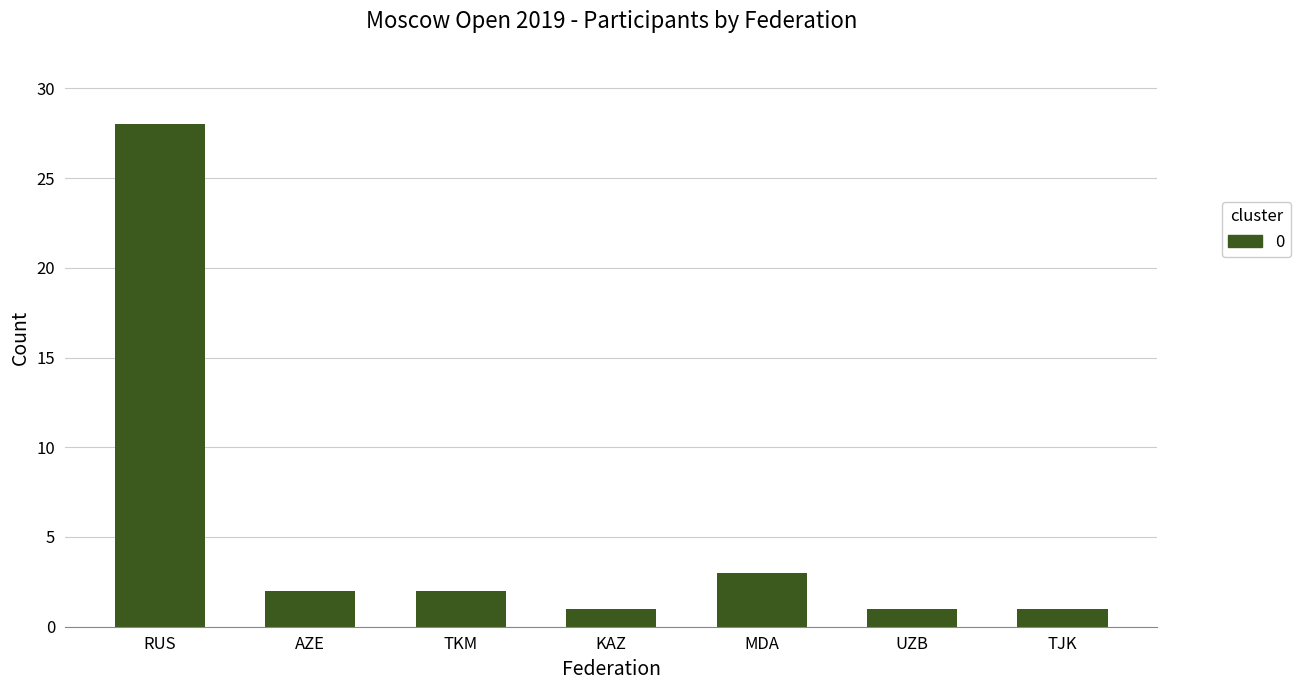

What is the maximum value shown in the chart?

28